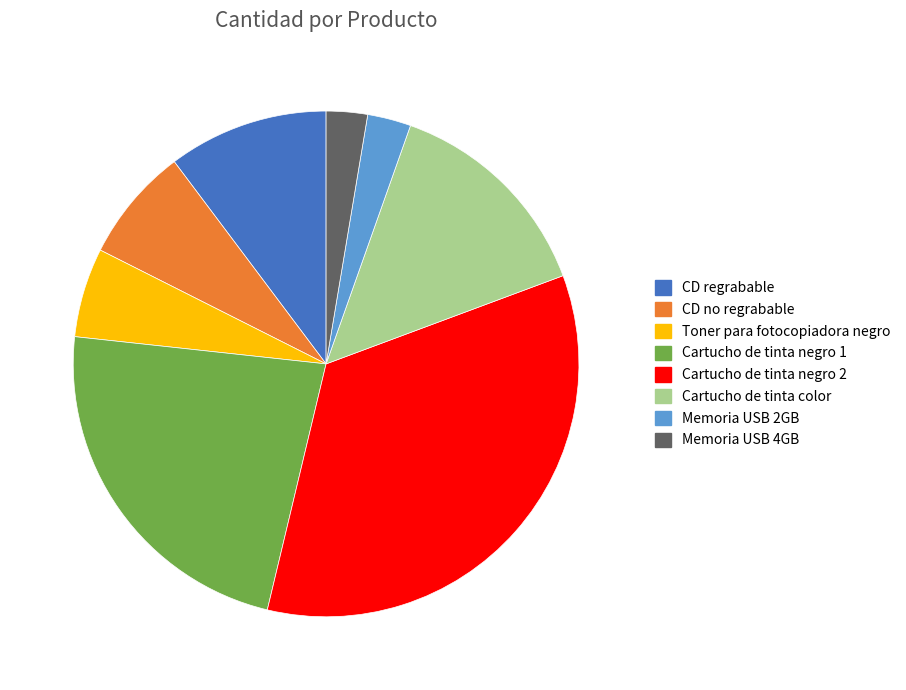

Which category has the biggest portion of the pie?

Cartucho de tinta negro 2